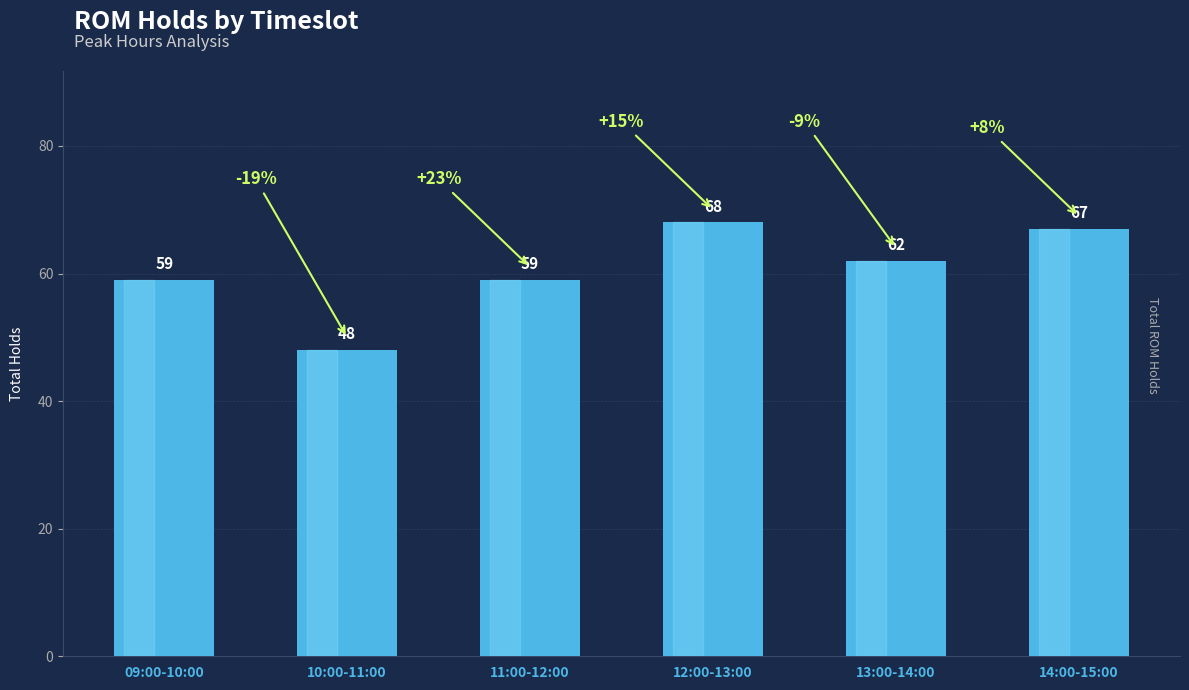

What value does the data have at 11:00-12:00, to the nearest 10?

60